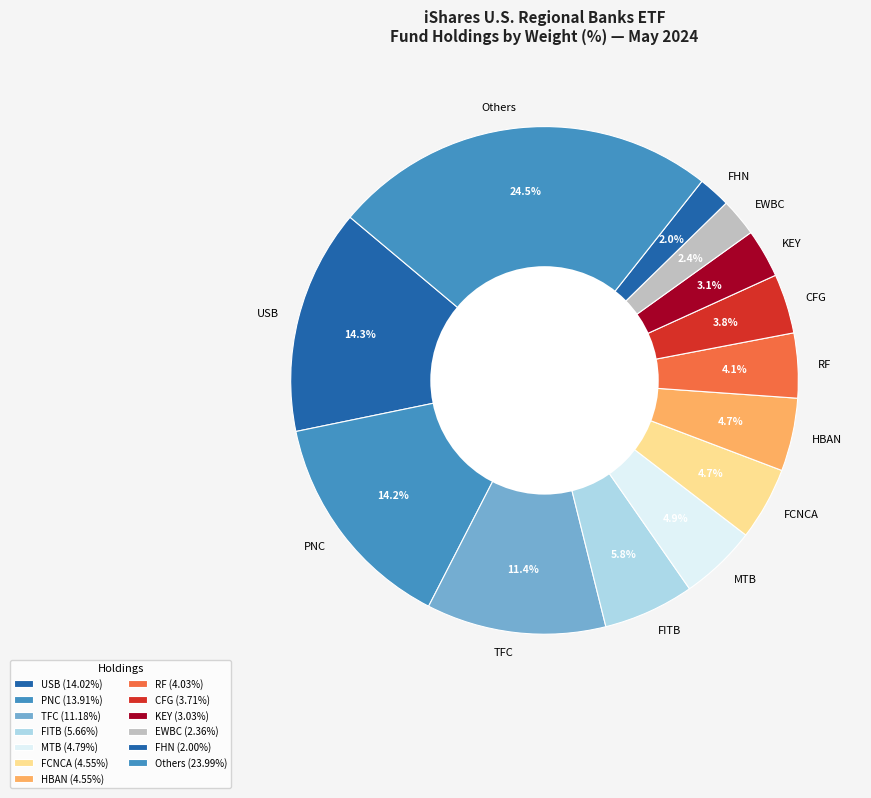

Between KEY and MTB, which is larger?

MTB